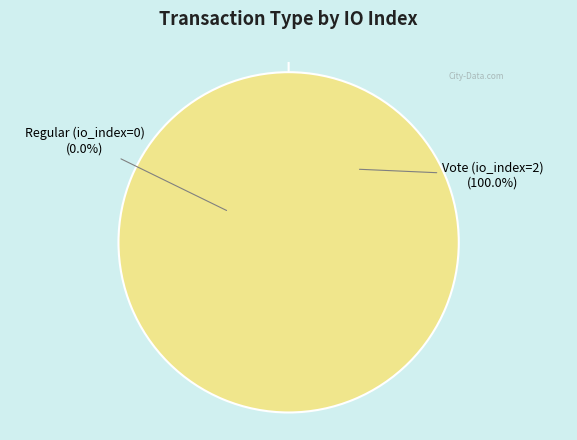

What percentage do Regular (io_index=0) and Vote (io_index=2) together represent?

100.0%